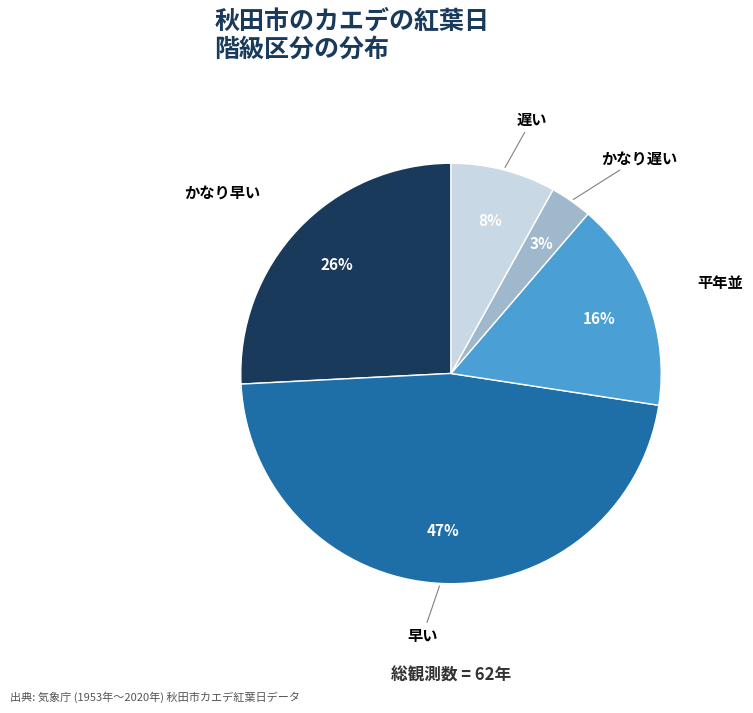

To the nearest percent, what is the average slice percentage?

20%